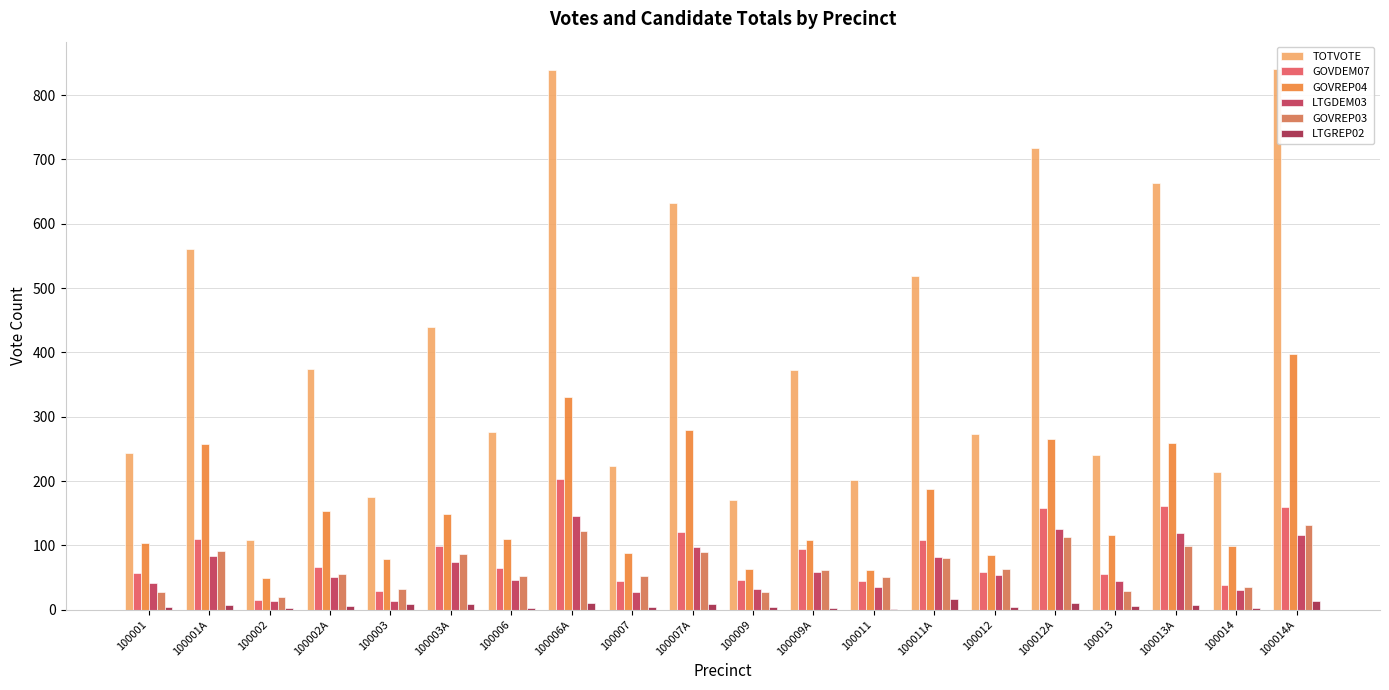

Are the bars grouped side by side (vs. stacked)?

Yes